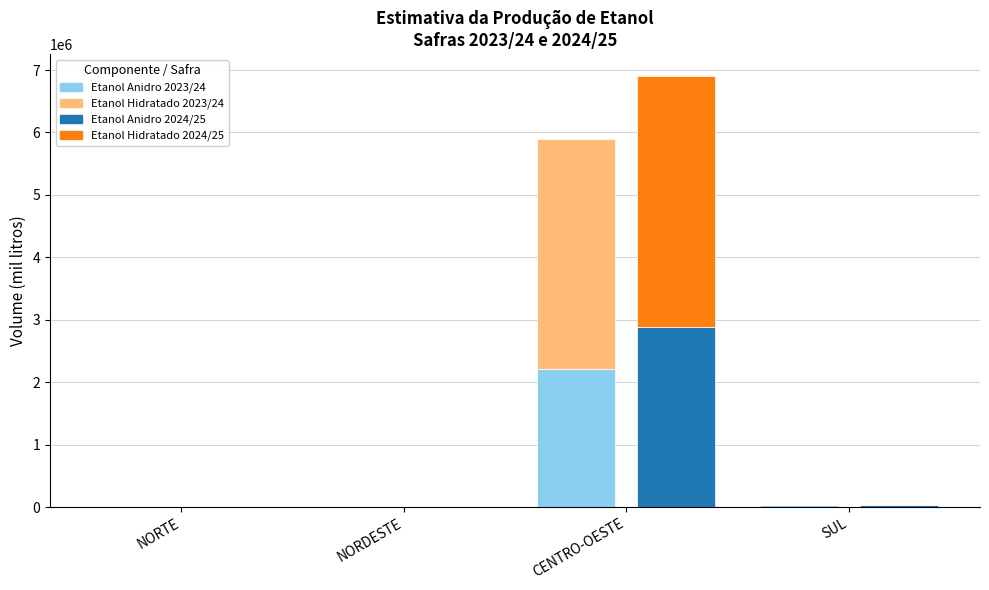

List the series in order of their overall mean, lowest first.

Etanol Anidro 2023/24, Etanol Anidro 2024/25, Etanol Hidratado 2023/24, Etanol Hidratado 2024/25